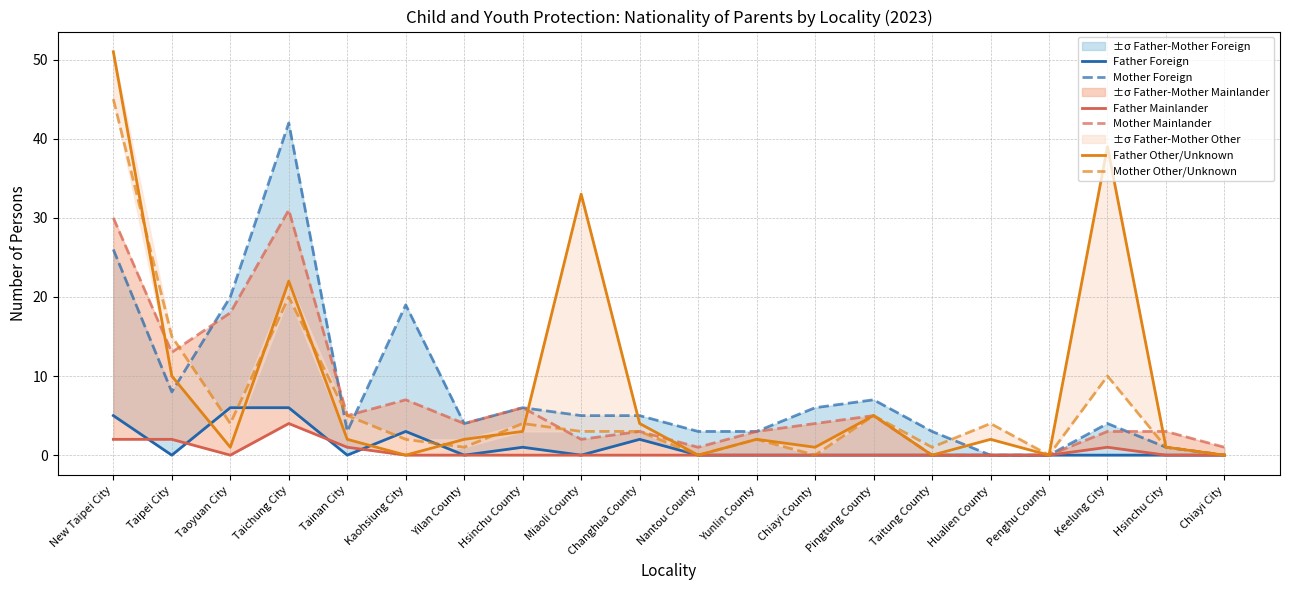

Reading left to right, transcribe all the data shown in this chart.

Father Foreign: 5	0	6	6	0	3	0	1	0	2	0	0	0	0	0	0	0	0	0	0
Mother Foreign: 26	8	20	42	3	19	4	6	5	5	3	3	6	7	3	0	0	4	1	0
Father Mainlander: 2	2	0	4	1	0	0	0	0	0	0	0	0	0	0	0	0	1	0	0
Mother Mainlander: 30	13	18	31	5	7	4	6	2	3	1	3	4	5	0	0	0	3	3	1
Father Other/Unknown: 51	10	1	22	2	0	2	3	33	4	0	2	1	5	0	2	0	39	1	0
Mother Other/Unknown: 45	15	4	20	5	2	1	4	3	3	0	2	0	5	1	4	0	10	1	0